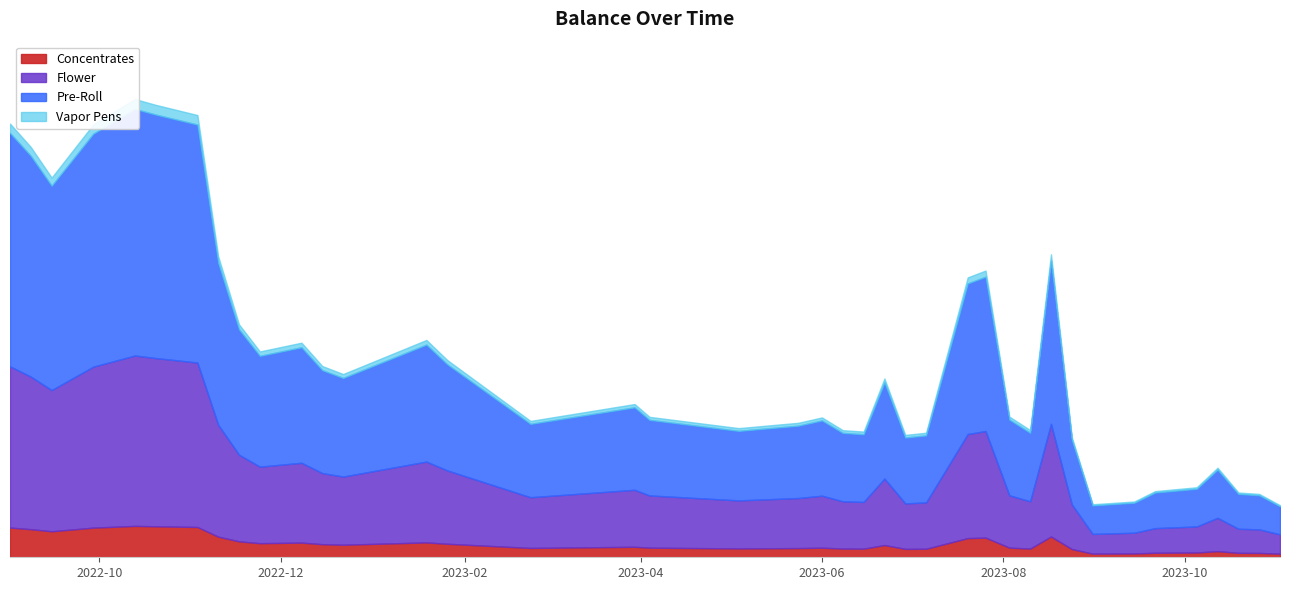

What is the difference between the values at 2023-06-08 and 2023-08-24?

69.7